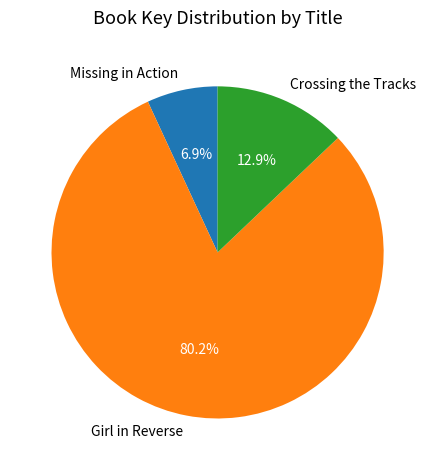

Which slice is the smallest?

Missing in Action